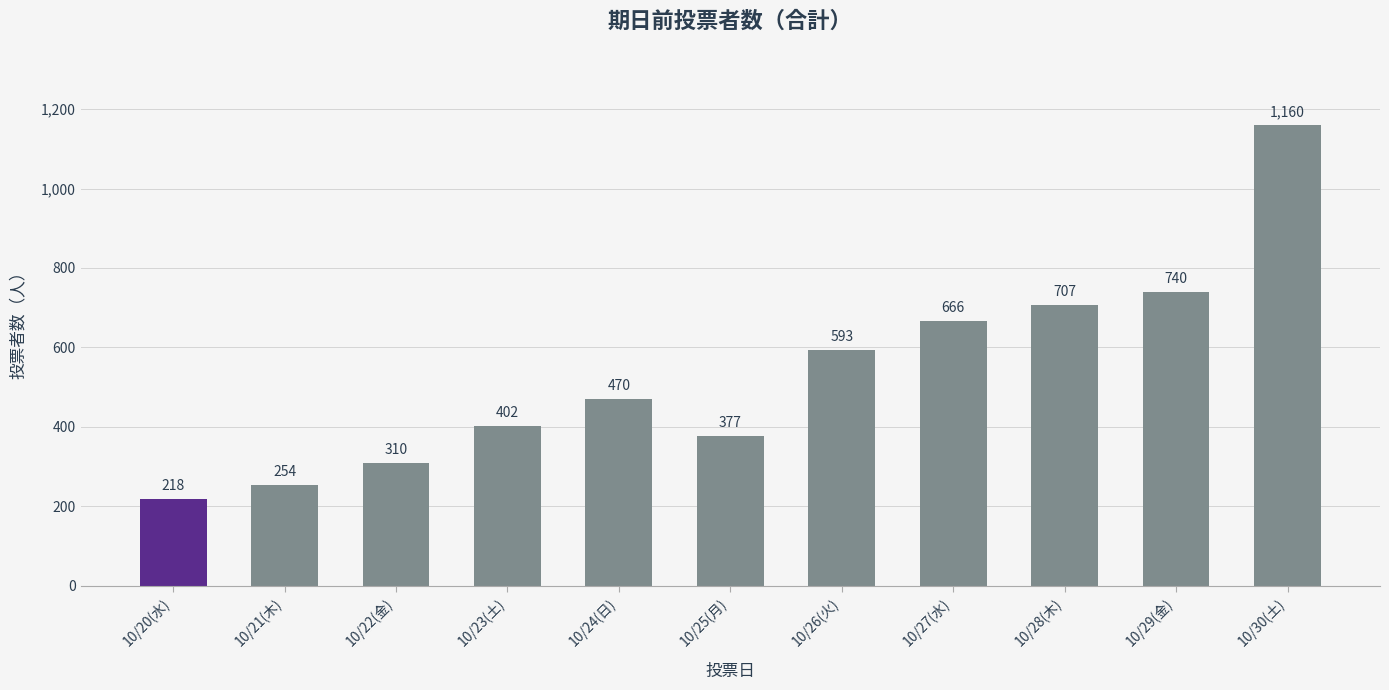

What is the change in value from 10/21(木) to 10/25(月)?

+123